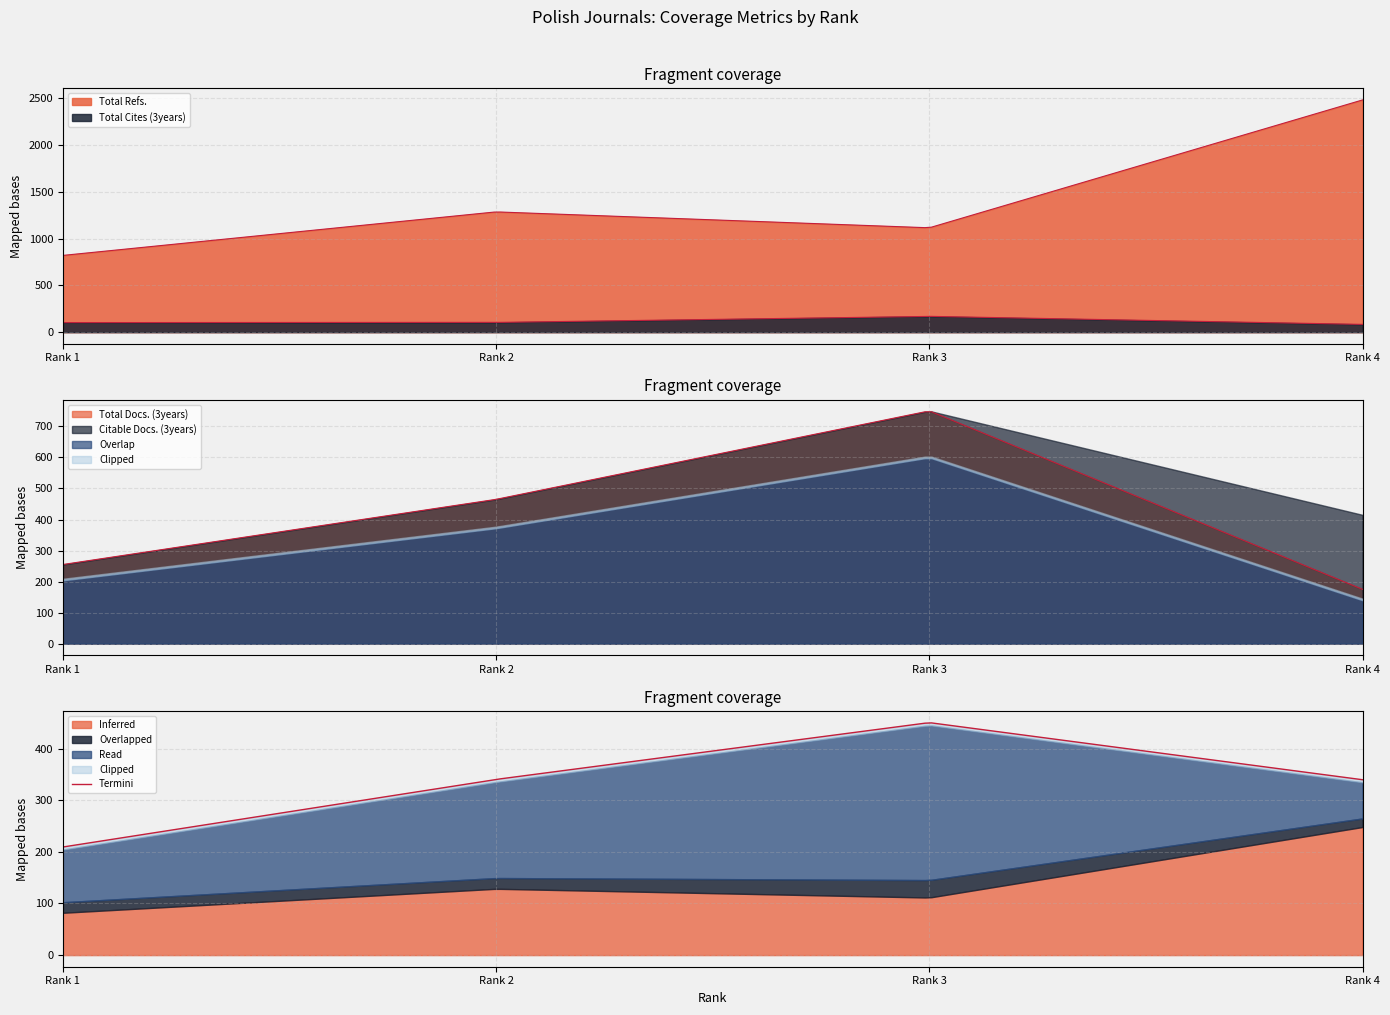

The Total Refs. series shows 4277 at Rank 4. True or false?

False